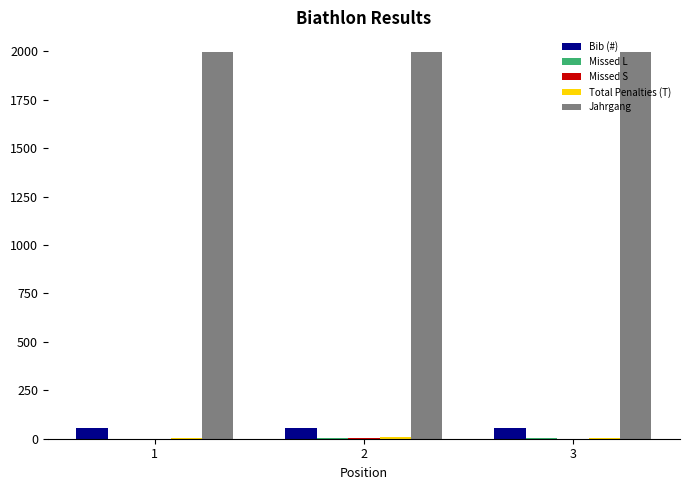

What is the sum of all Jahrgang values?

5990